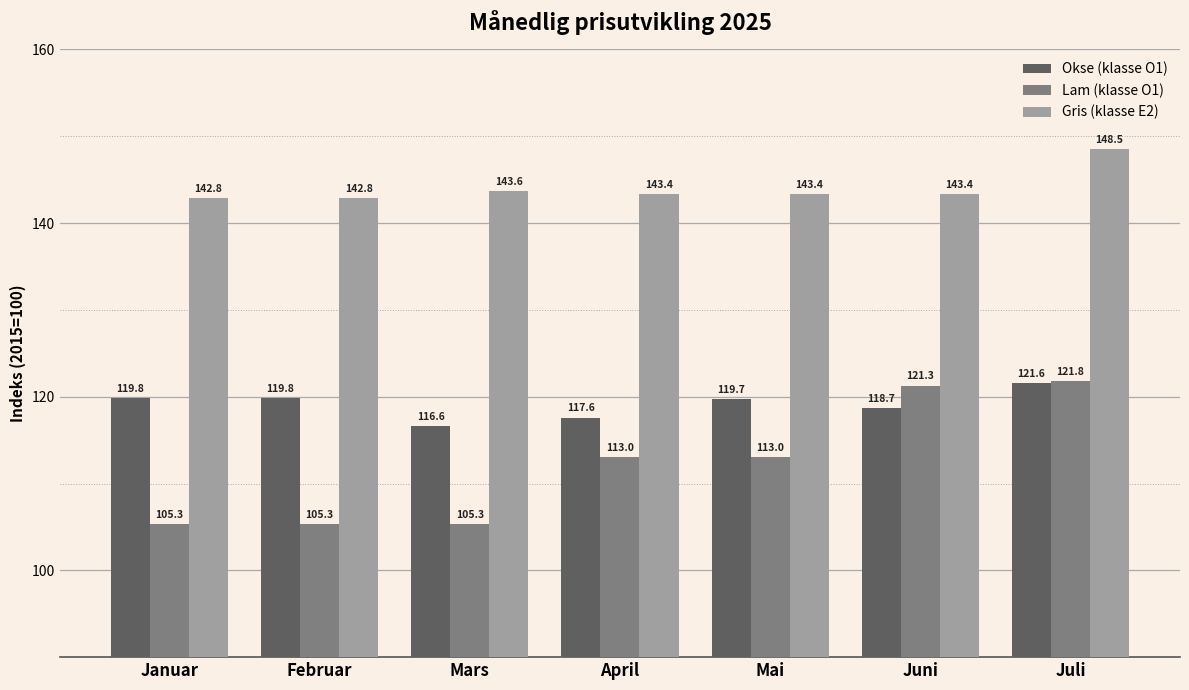

Reading left to right, list all the values displayed in this chart.

Okse (klasse O1): Januar=119.8	Februar=119.8	Mars=116.6	April=117.6	Mai=119.7	Juni=118.7	Juli=121.6
Lam (klasse O1): Januar=105.3	Februar=105.3	Mars=105.3	April=113.0	Mai=113.0	Juni=121.3	Juli=121.8
Gris (klasse E2): Januar=142.8	Februar=142.8	Mars=143.6	April=143.4	Mai=143.4	Juni=143.4	Juli=148.5